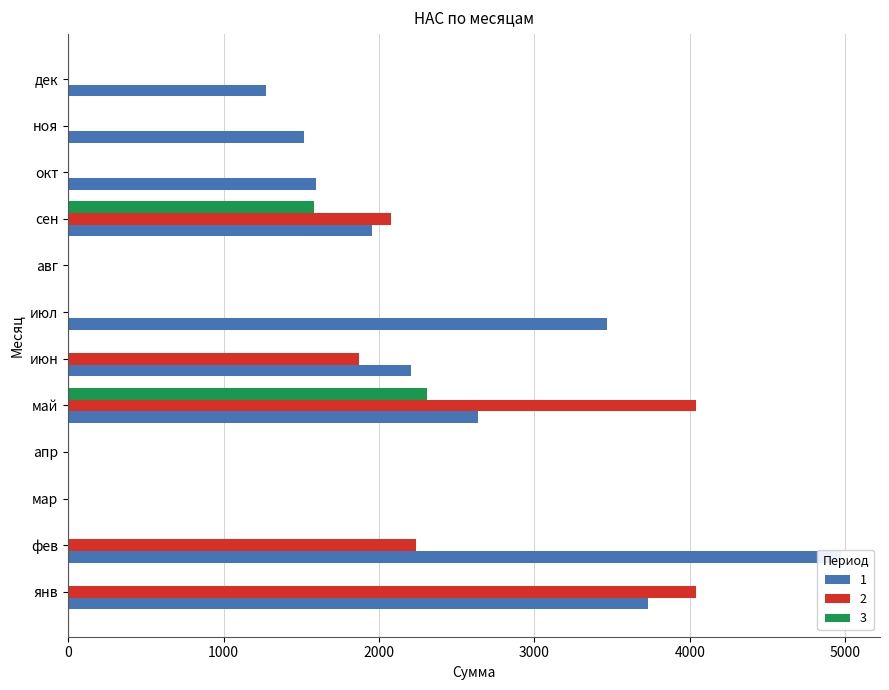

How many series are shown in this chart?

3